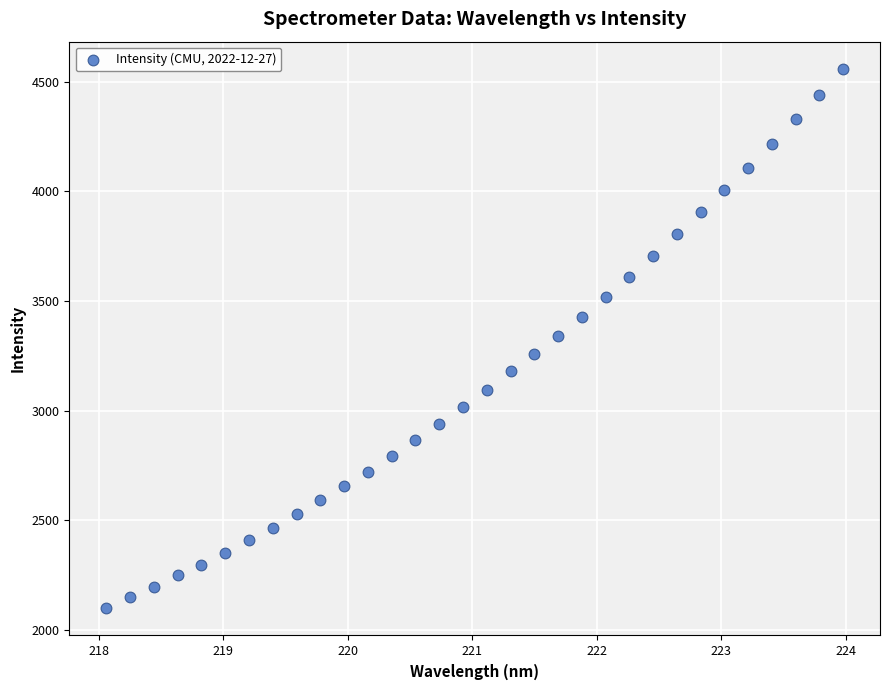

What is the range of X values (max minus min)?

5.9